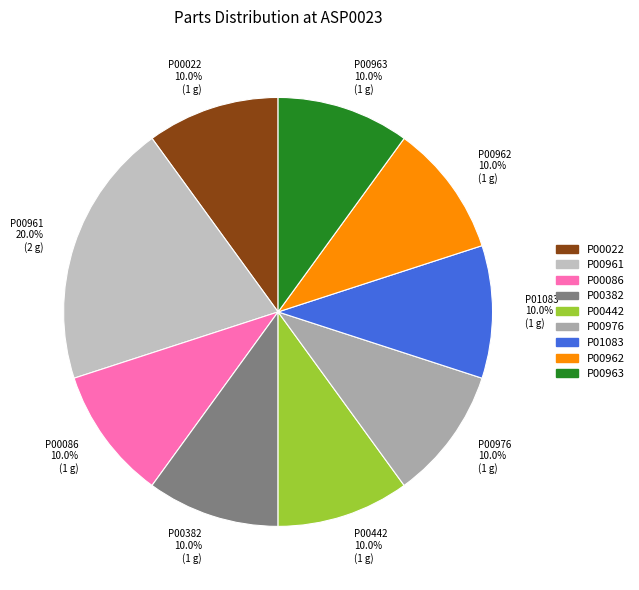

True or false: P01083 accounts for 5% of the total.

False